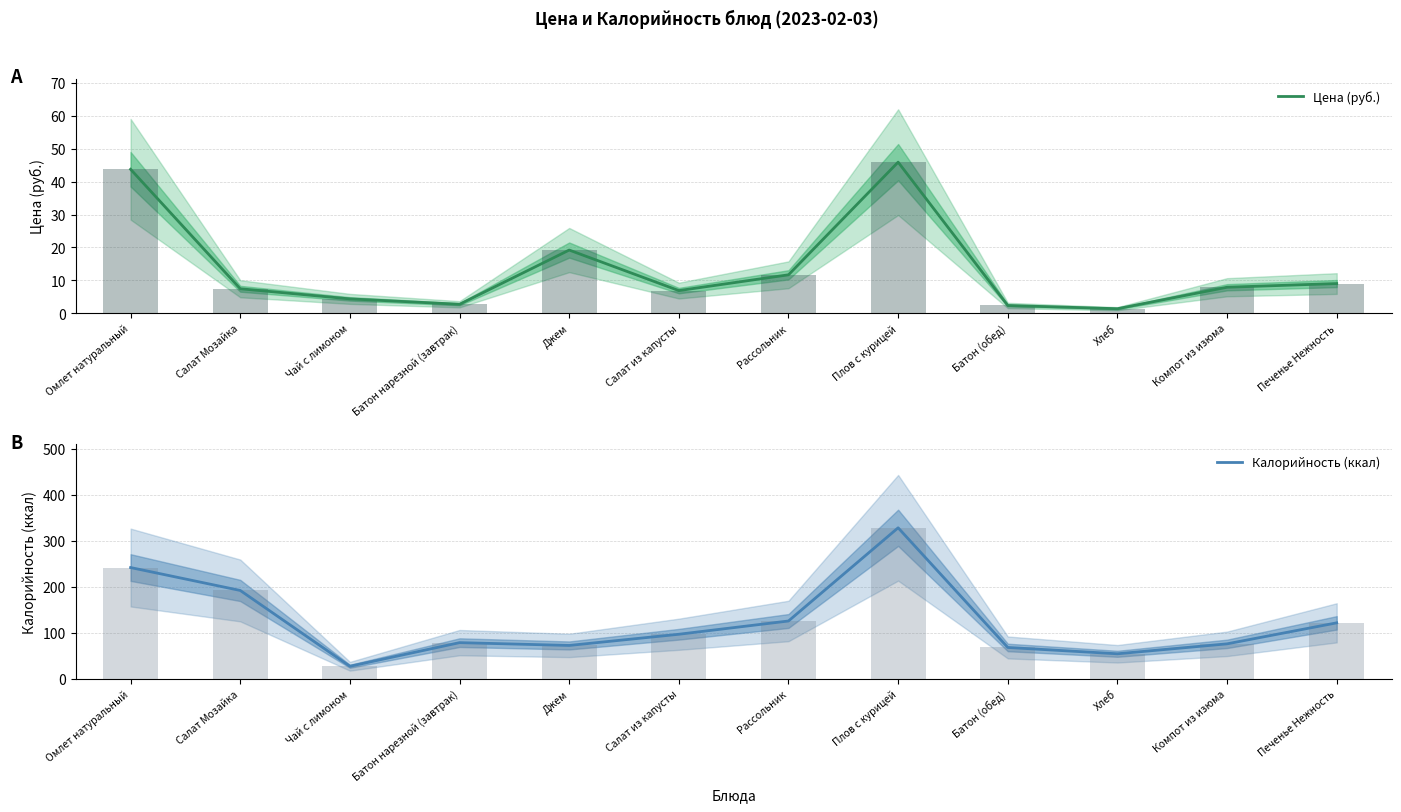

Rank the series by their maximum value, from highest to lowest.

Калорийность (ккал), Цена (руб.)